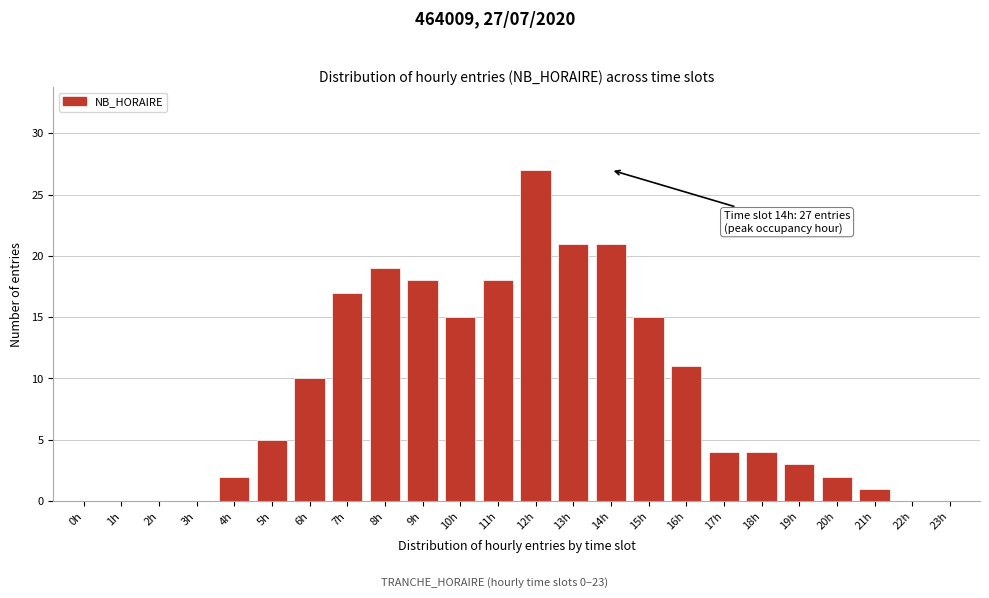

Reading left to right, transcribe all the data shown in this chart.

0h=0	1h=0	2h=0	3h=0	4h=2	5h=5	6h=10	7h=17	8h=19	9h=18	10h=15	11h=18	12h=27	13h=21	14h=21	15h=15	16h=11	17h=4	18h=4	19h=3	20h=2	21h=1	22h=0	23h=0